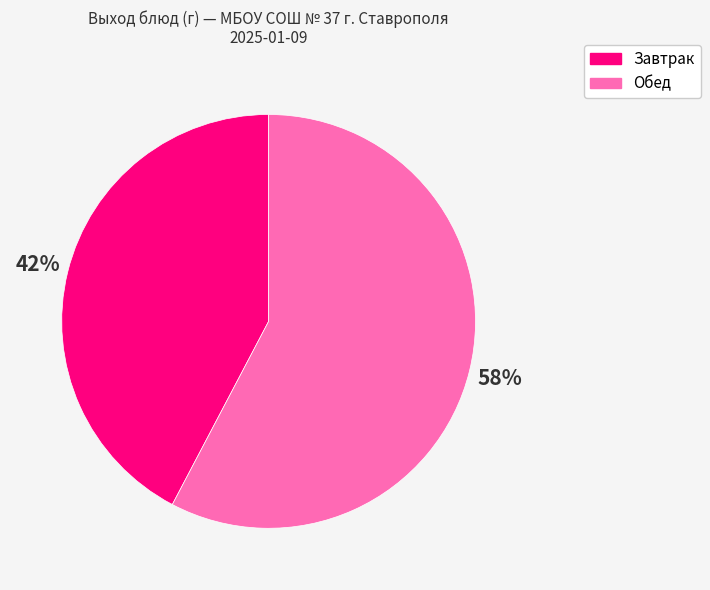

Count the number of slices in the pie.

2